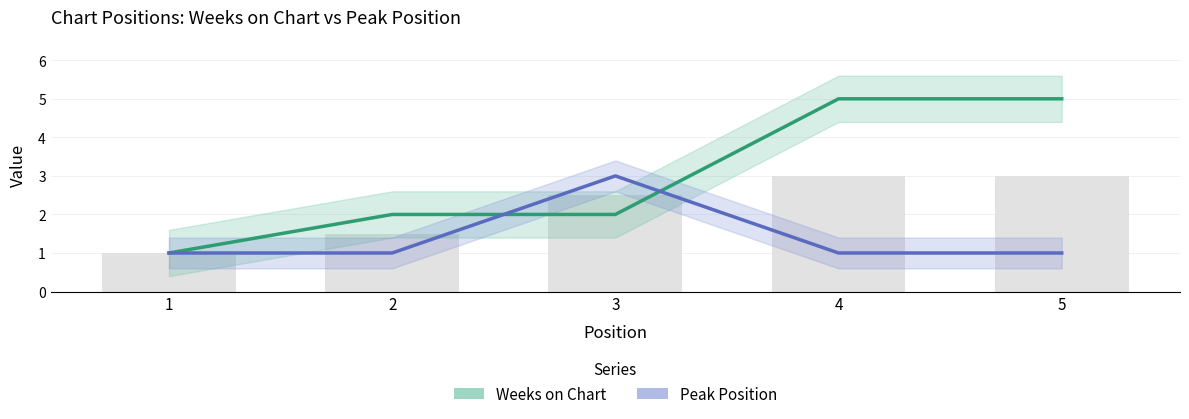

Which series changed the most between 4 and 5?

Weeks on Chart